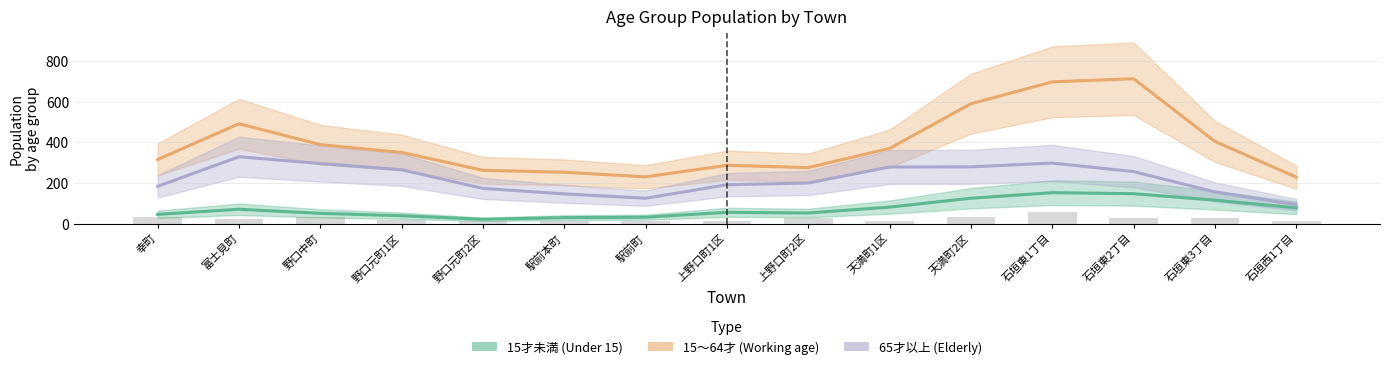

What is the label of the 6th bar from the left?

駅前本町